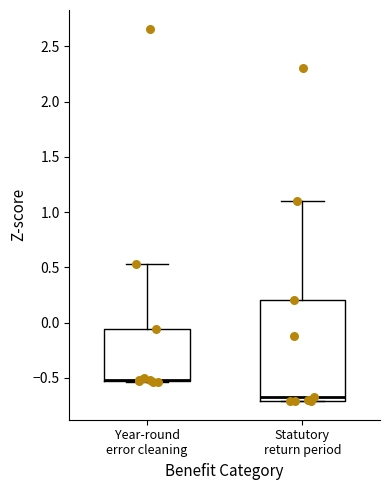

Comparing the boxes themselves (not the whiskers), which one is the tallest?

Statutory return period